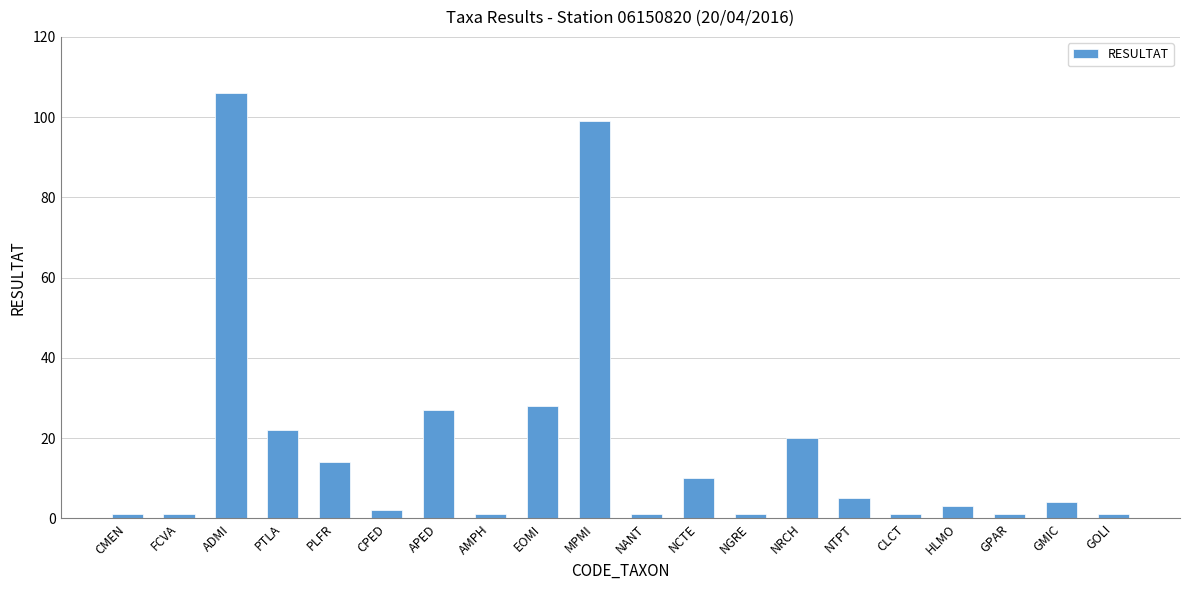

Read the value at NCTE, to the nearest 10.

10